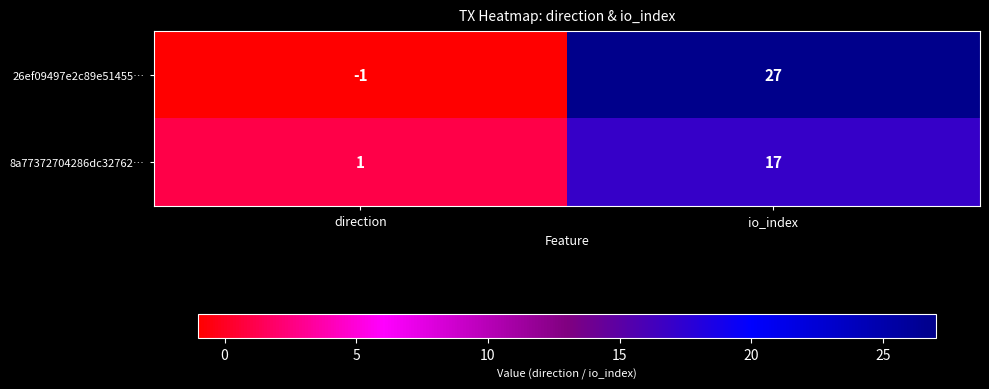

Rank the series at io_index from lowest to highest value.

8a77372704286dc32762…, 26ef09497e2c89e51455…